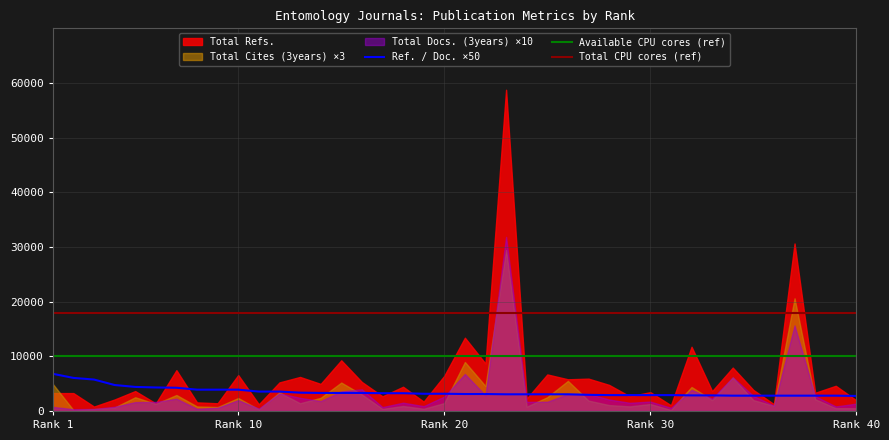

The value of Available CPU cores (ref) at Rank 20 is 10000. True or false?

True